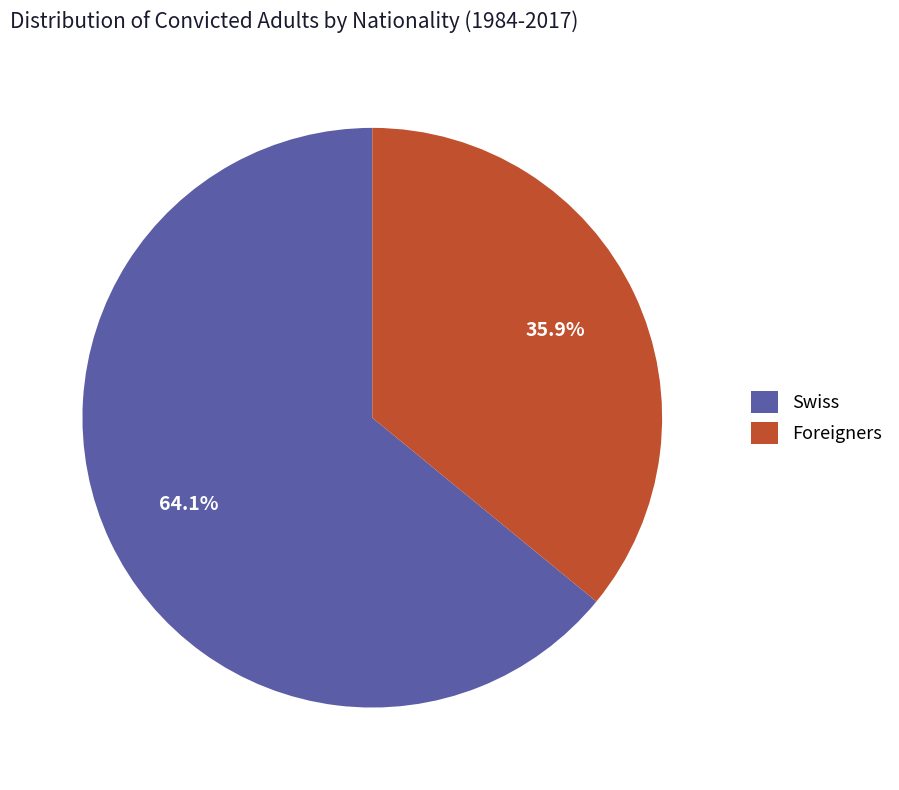

To the nearest percent, what is the average slice percentage?

50%